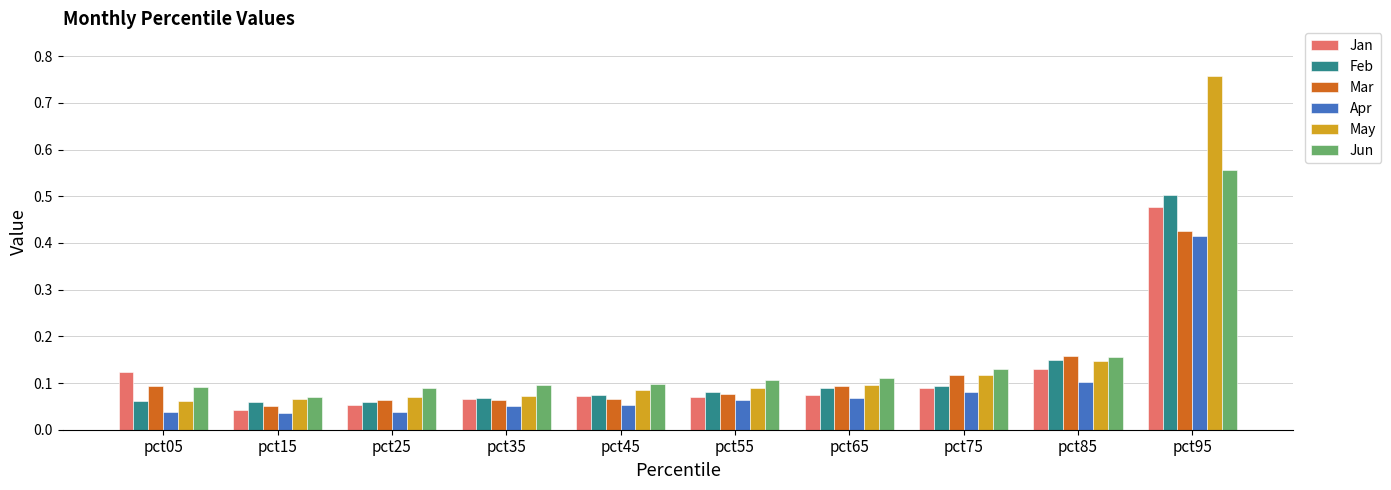

The value of Jan at pct35 is 0.0. True or false?

False